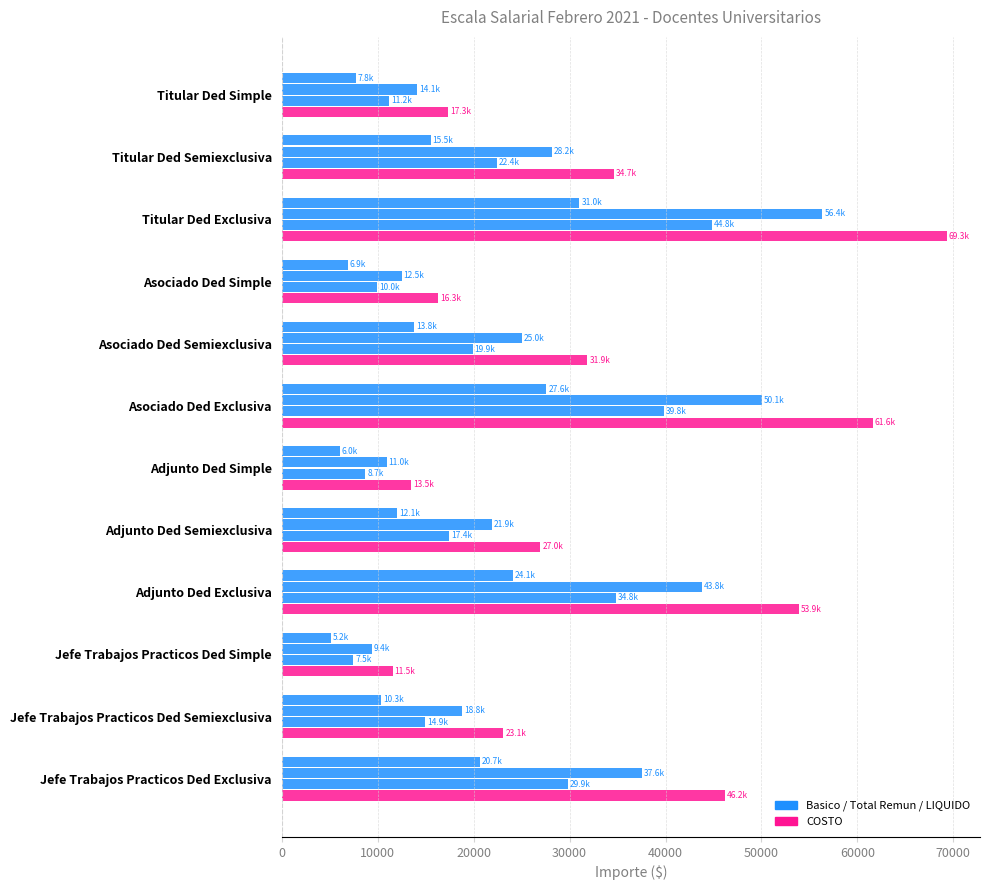

How many categories are shown in the chart?

12